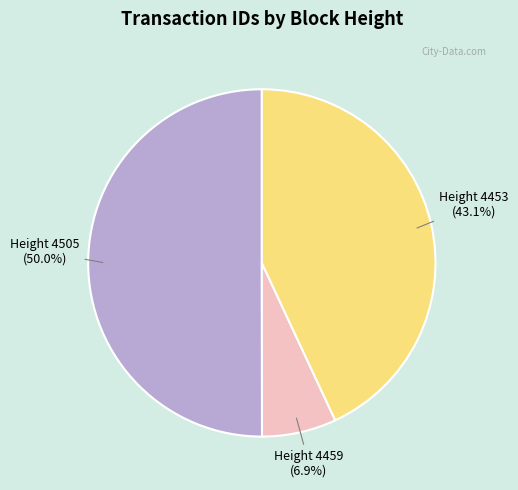

To the nearest percent, what percentage of the pie is Height 4453?

43%